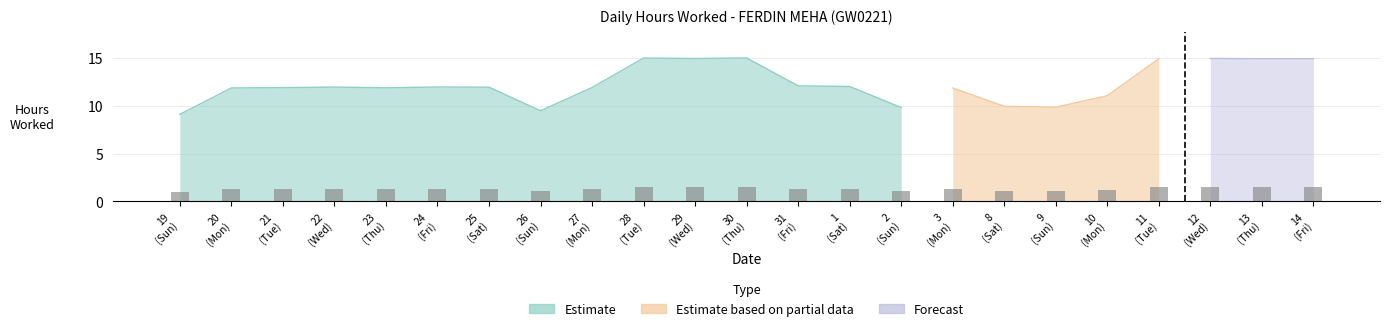

List the labels in order of value, largest first.

30
(Thu), 28
(Tue), 12
(Wed), 29
(Wed), 13
(Thu), 14
(Fri), 11
(Tue), 31
(Fri), 1
(Sat), 24
(Fri), 22
(Wed), 25
(Sat), 27
(Mon), 21
(Tue), 23
(Thu), 20
(Mon), 3
(Mon), 10
(Mon), 8
(Sat), 9
(Sun), 2
(Sun), 26
(Sun), 19
(Sun)